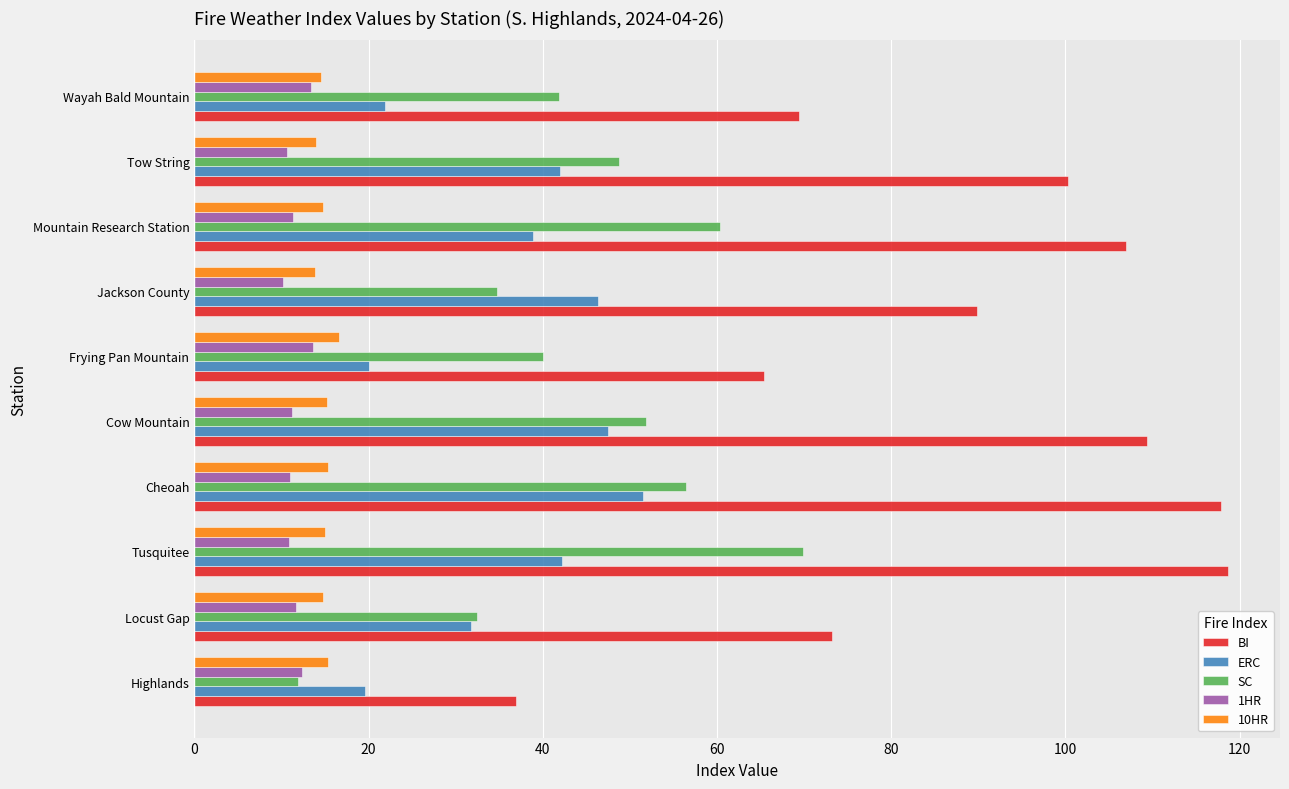

What is the difference between the maximum and minimum values in the ERC series?

31.9